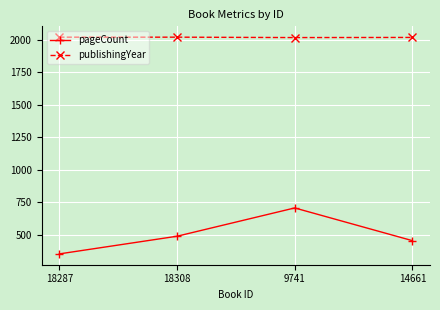

At 9741, list the series in order from largest to smallest.

publishingYear, pageCount